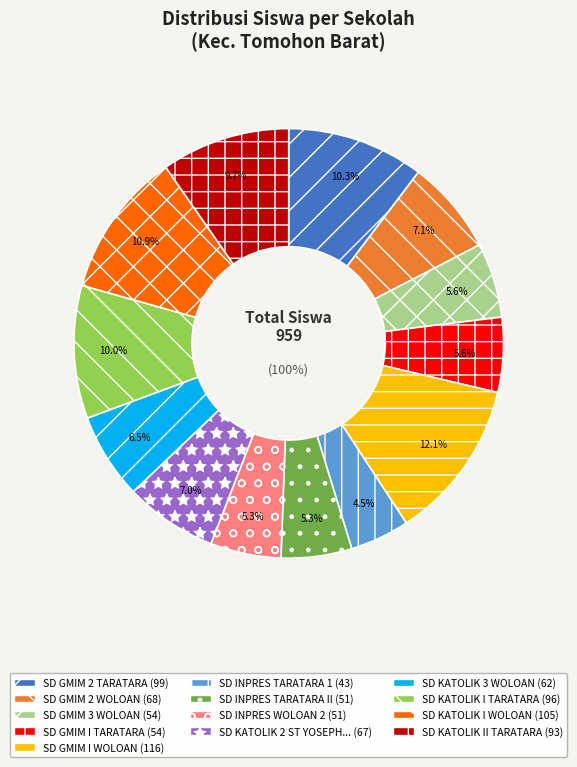

What percentage is NOT represented by SD INPRES TARATARA 1?

95.5%